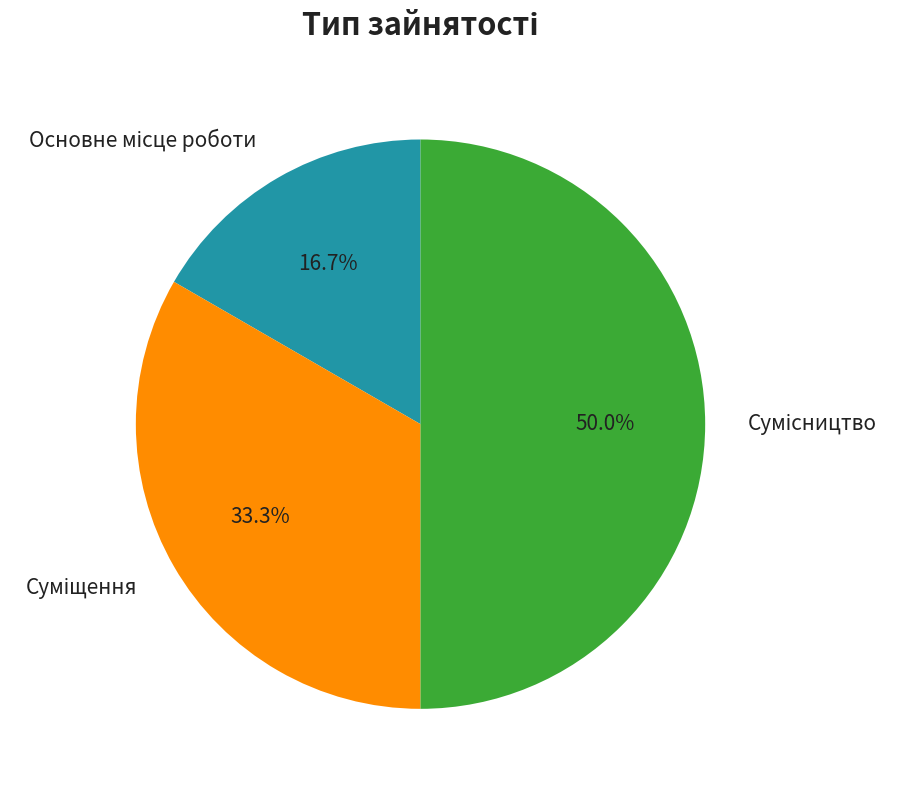

What percentage is the Суміщення slice, to the nearest percent?

33%